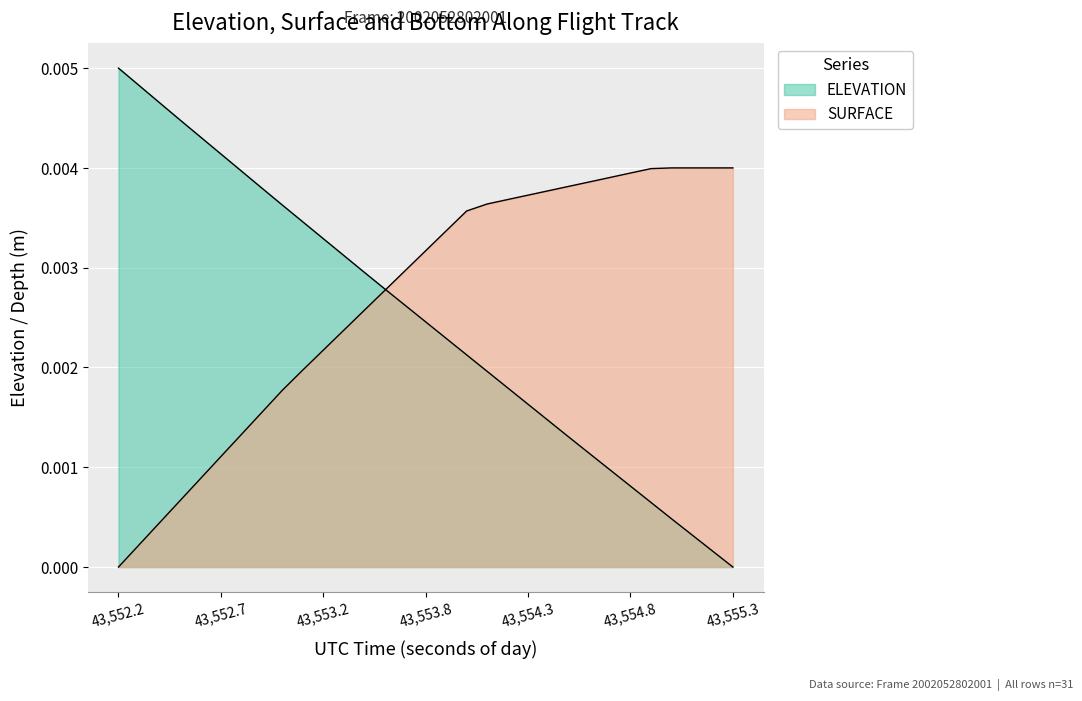

What are all the series names shown in the legend?

ELEVATION, SURFACE